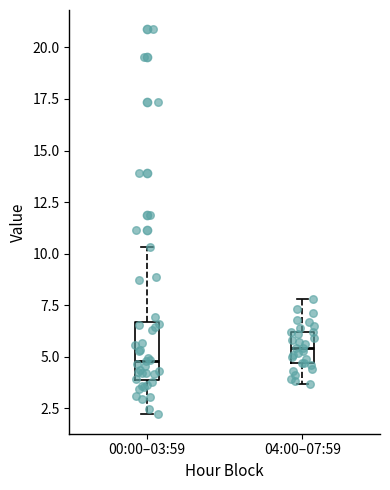

Reading left to right, transcribe this box plot: for each box, give where its median line is, the range the box spans, and where its two whiskers end, as read against the y-axis. The values are not printed on the chart, so give them approximately, as read against the axis.

00:00–03:59: median 5.0, box 4.0 to 6.5, whiskers 2.0 to 10.5
04:00–07:59: median 5.5, box 4.5 to 6.0, whiskers 3.5 to 8.0